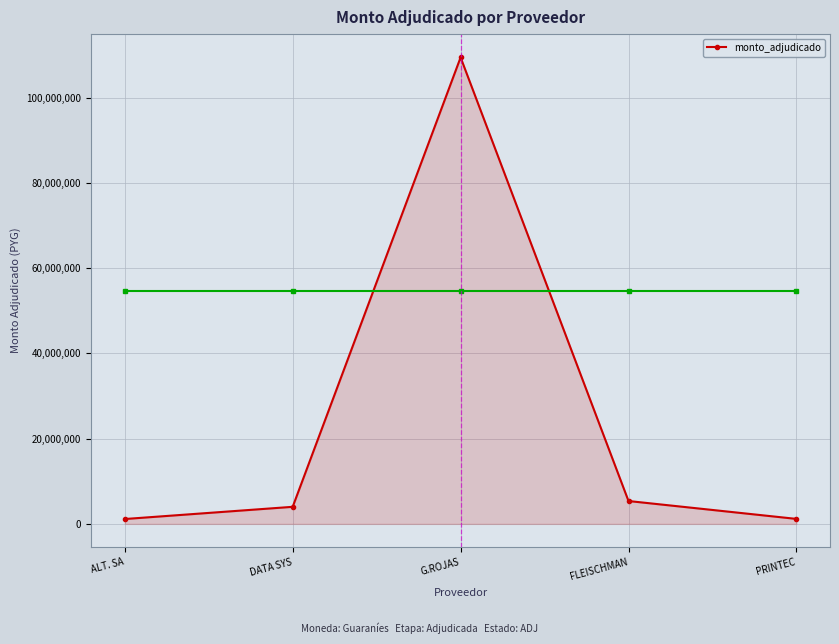

What is the difference between the values at G.ROJAS and ALT. SA?

108325300